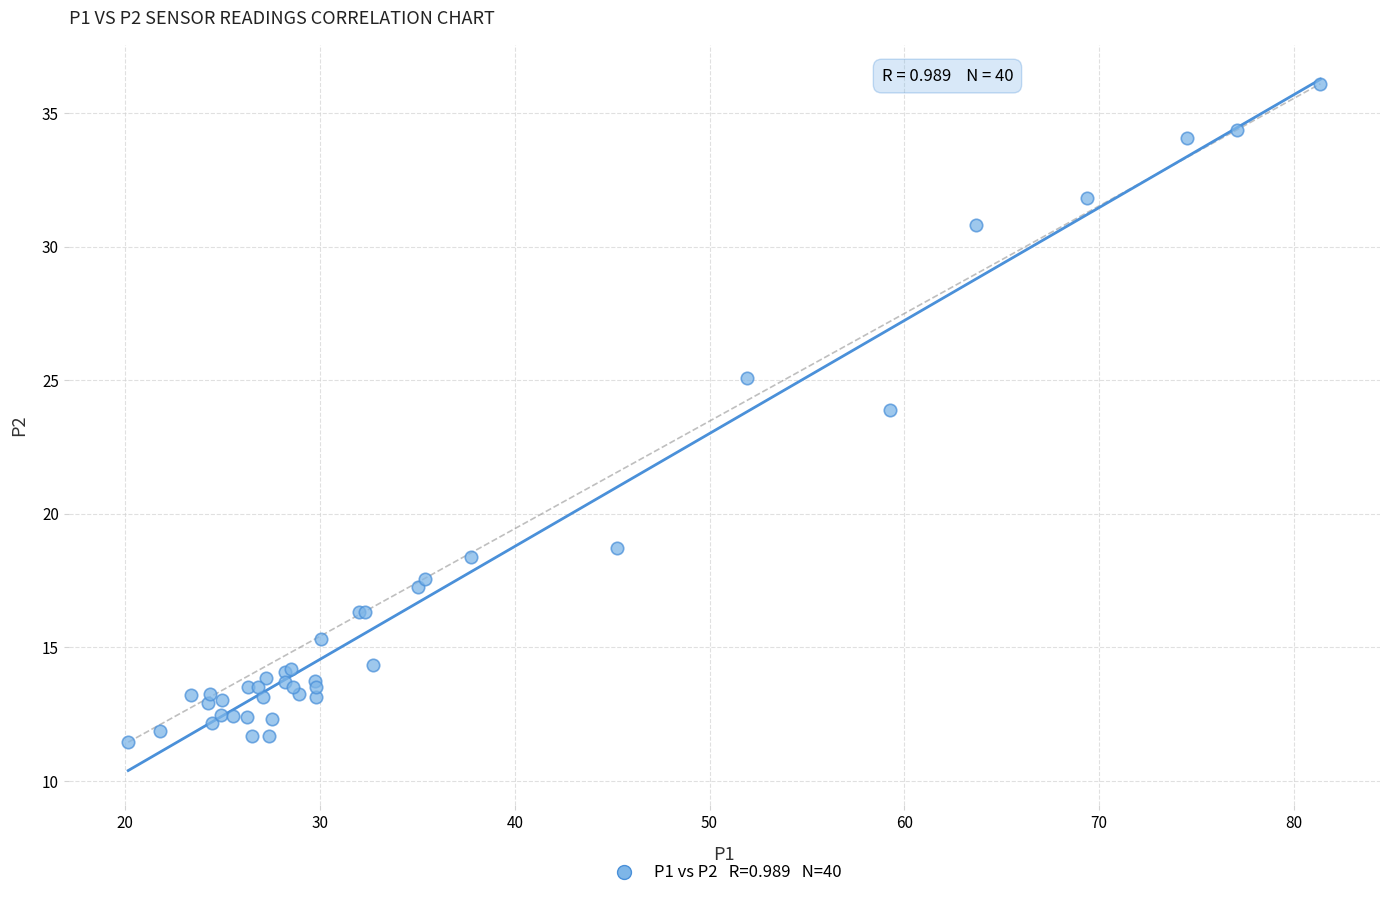

What Y value in the scatter plot is closest to 23?

23.9